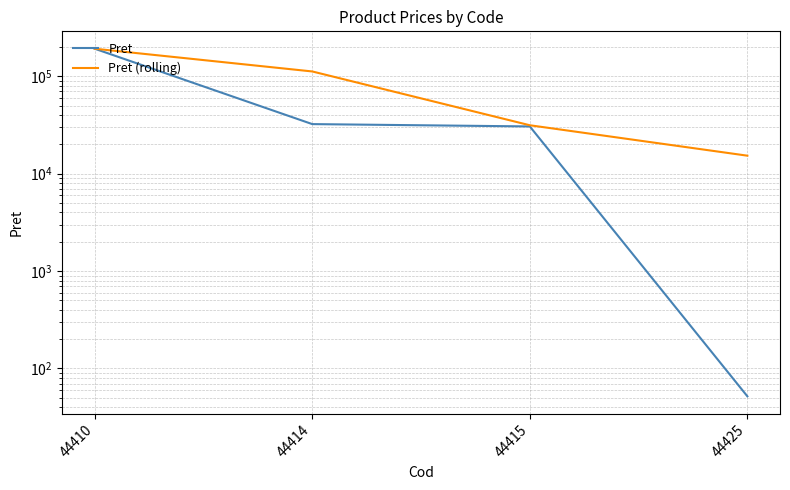

True or false: Pret and Pret (rolling) intersect in this chart.

False